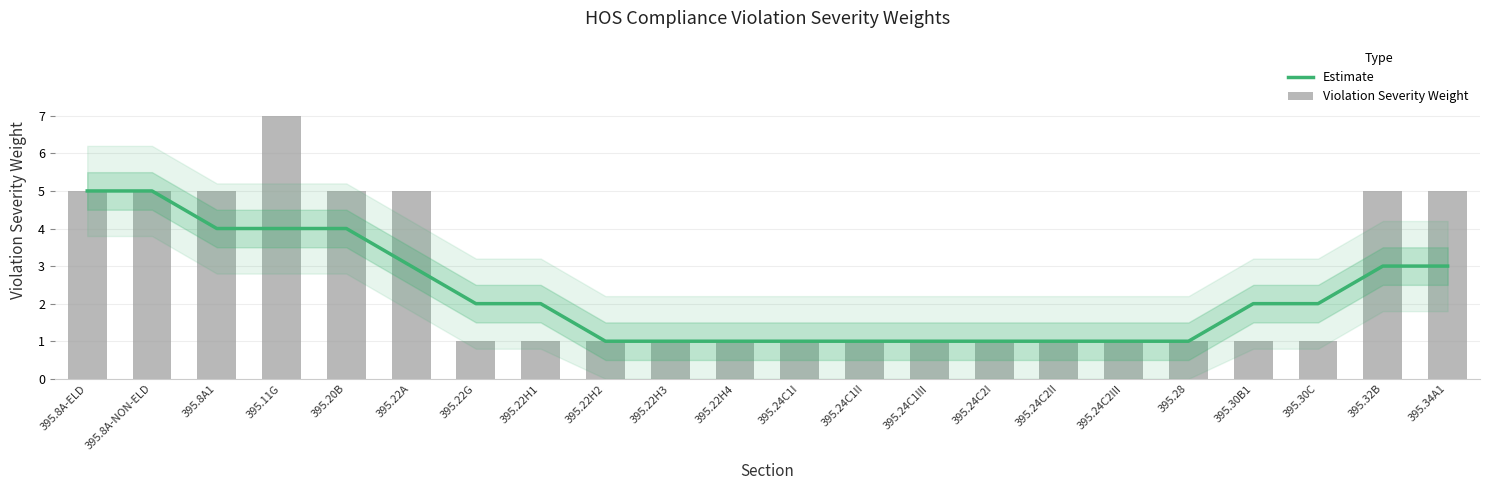

What is the minimum value shown in the chart?

1